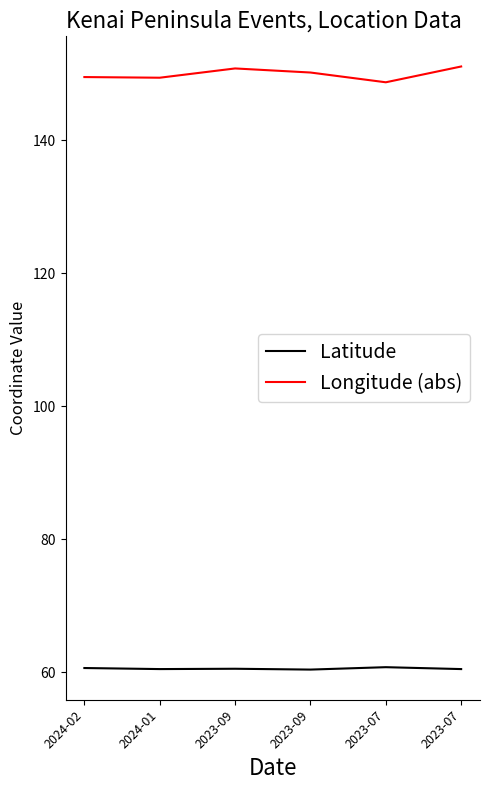

What is the average value of the Latitude series?

60.6